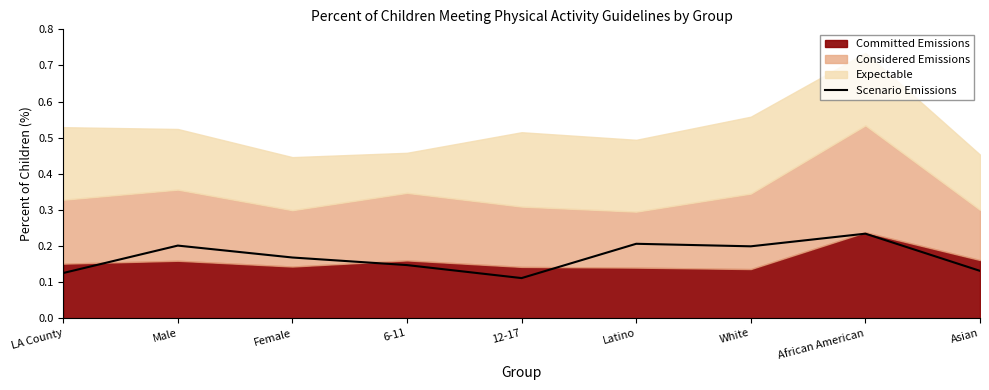

True or false: the data shows 0.2 at African American.

True